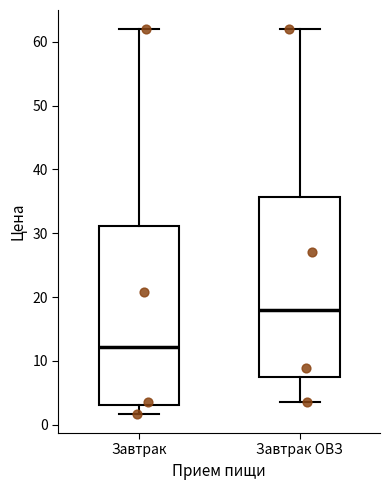

Where does the lower whisker of the box for Завтрак end on the y-axis? The values are not printed on the chart, so give them approximately, as read against the axis.

2